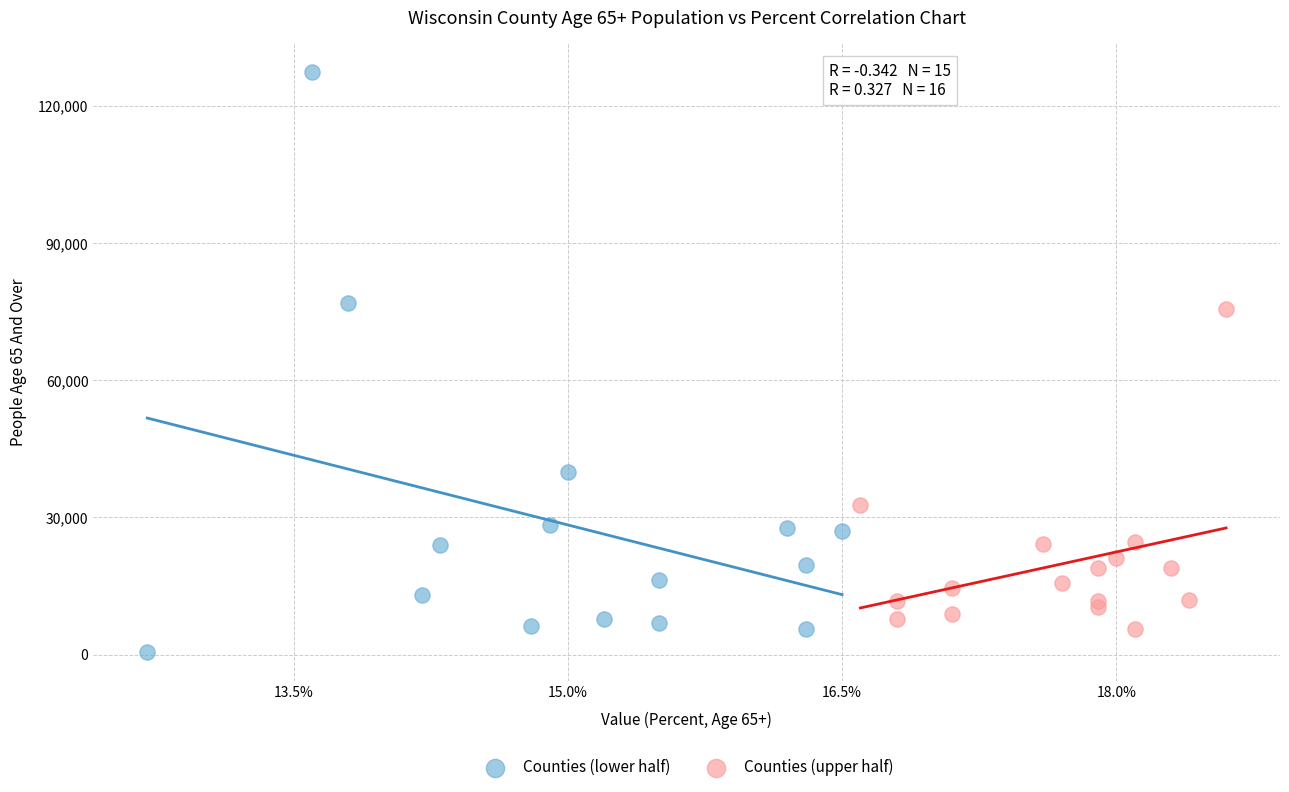

What are all the series names shown in the legend?

Counties (lower half), Counties (upper half)